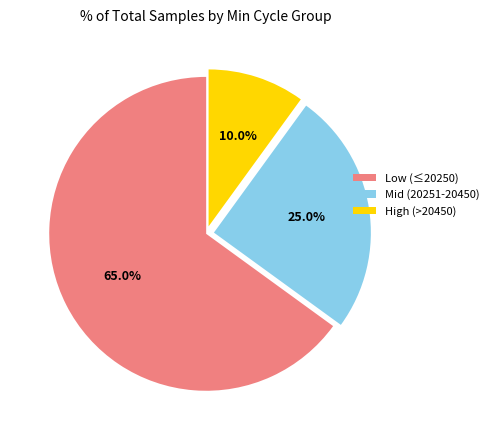

Do Mid (20251-20450) and Low (≤20250) together represent more than half of the pie?

Yes